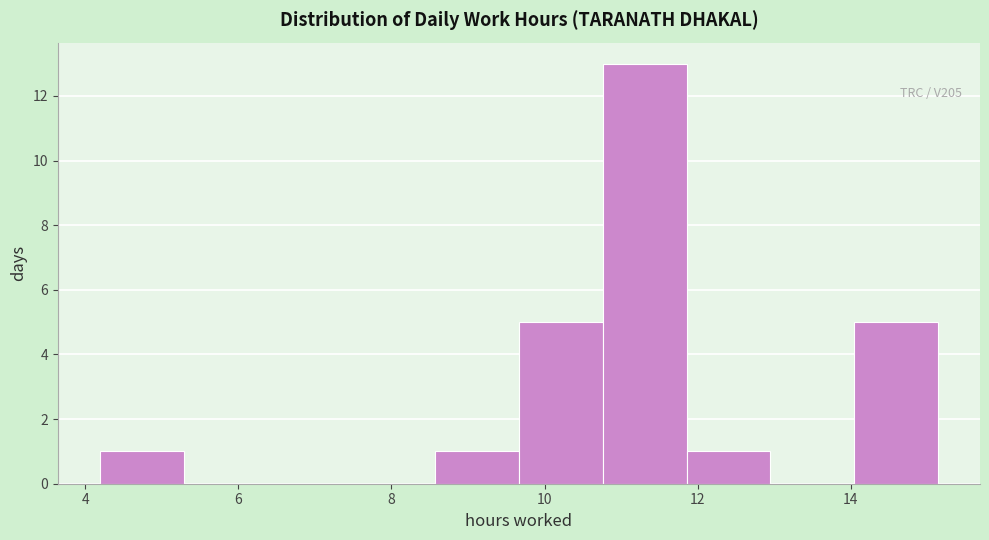

Over which range of the x-axis is the bar tallest?

10.8 to 11.8